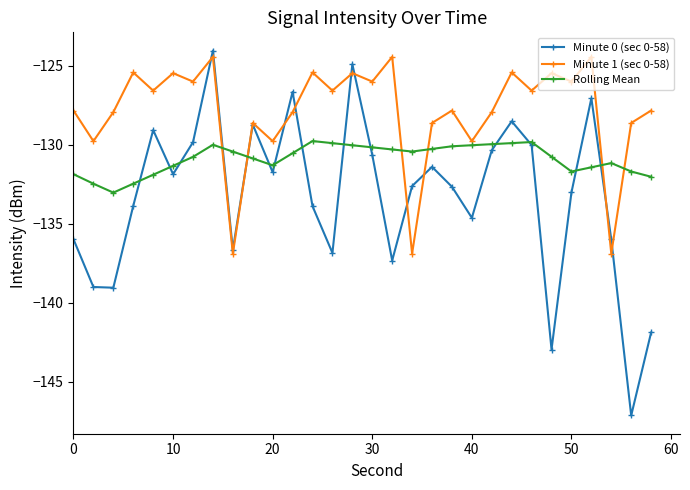

Which series has the largest range (max minus min)?

Minute 0 (sec 0-58)